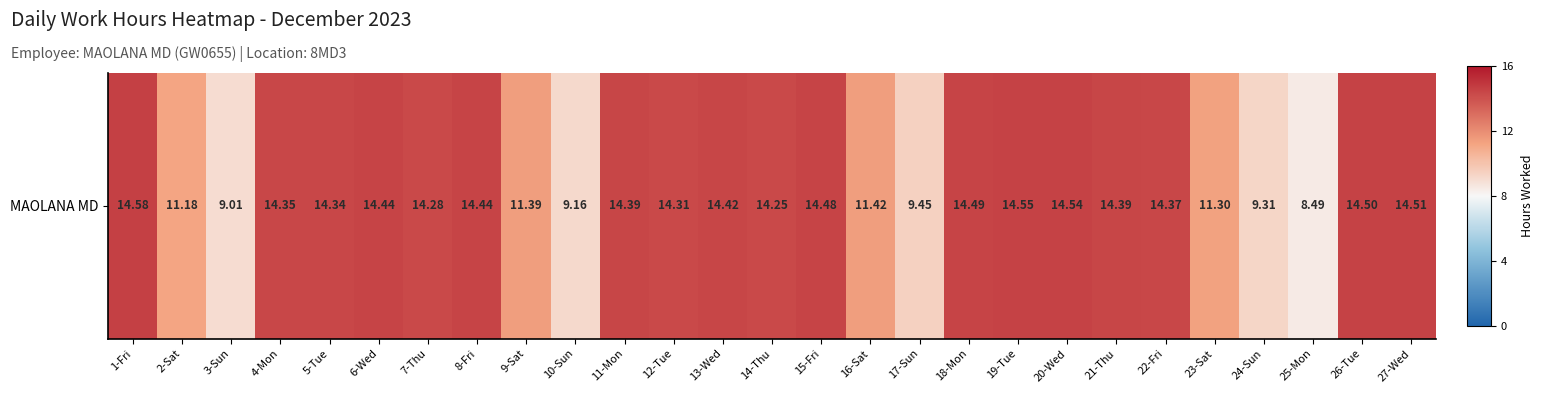

What value does the data have at 10-Sun?

9.2